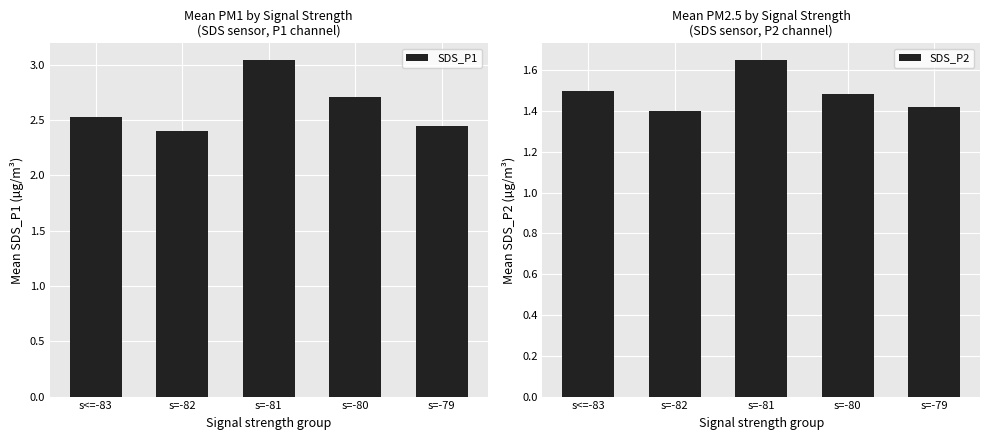

What are all the series names shown in the legend?

SDS_P1, SDS_P2